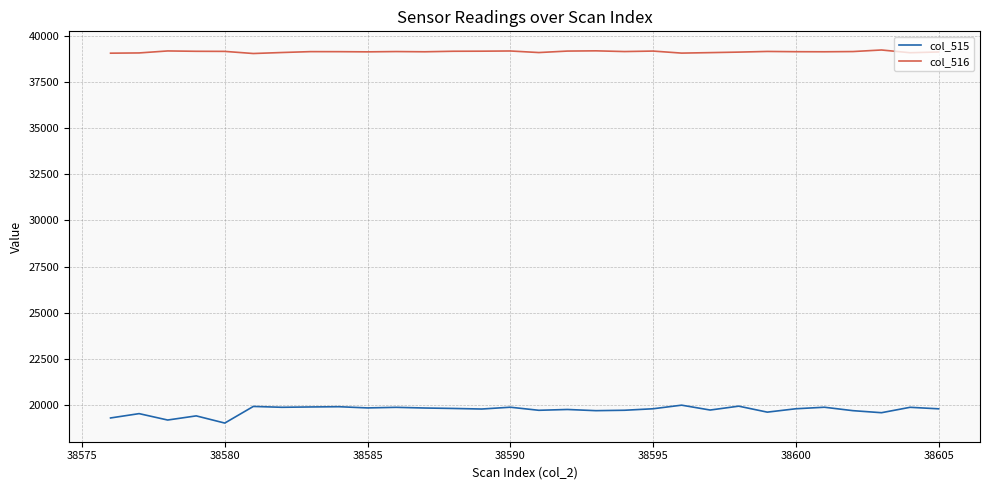

Which series has the widest spread of values?

col_515